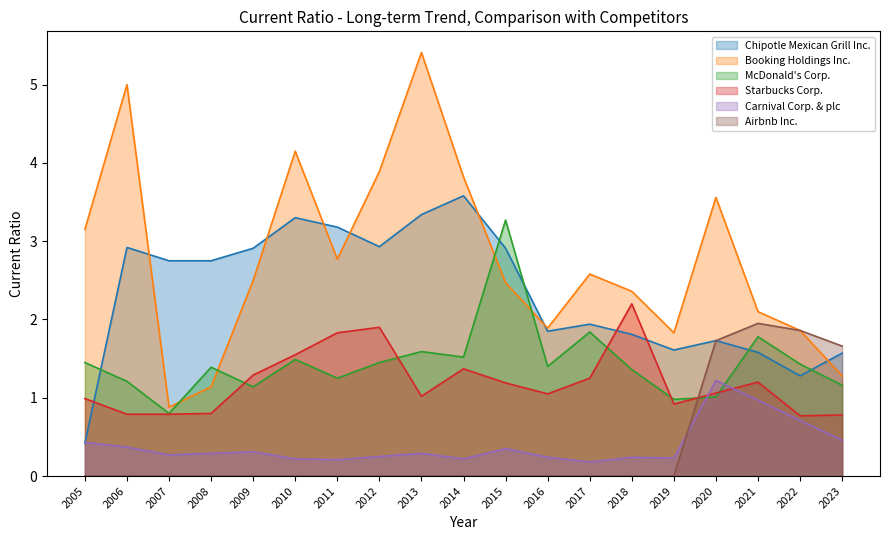

True or false: Carnival Corp. & plc and Booking Holdings Inc. intersect in this chart.

False